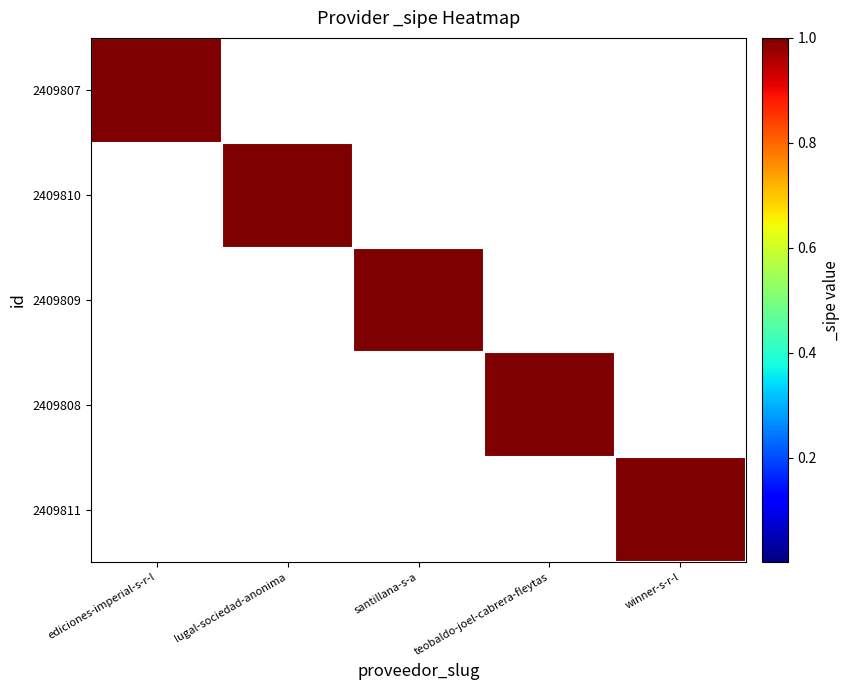

At which category does the chart reach its peak across all series?

ediciones-imperial-s-r-l